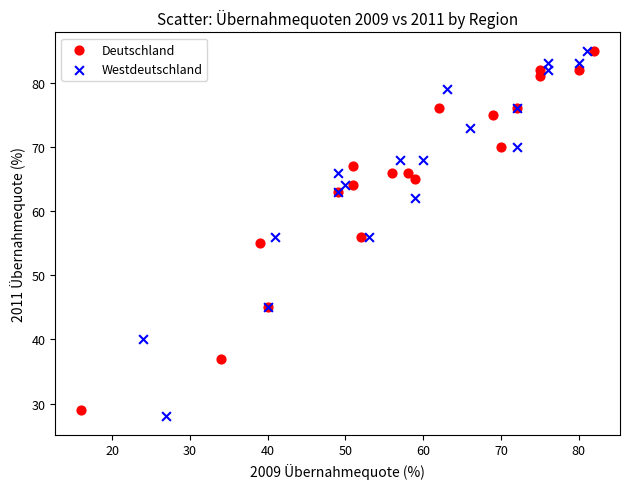

Which series has the widest spread of Y values?

Westdeutschland